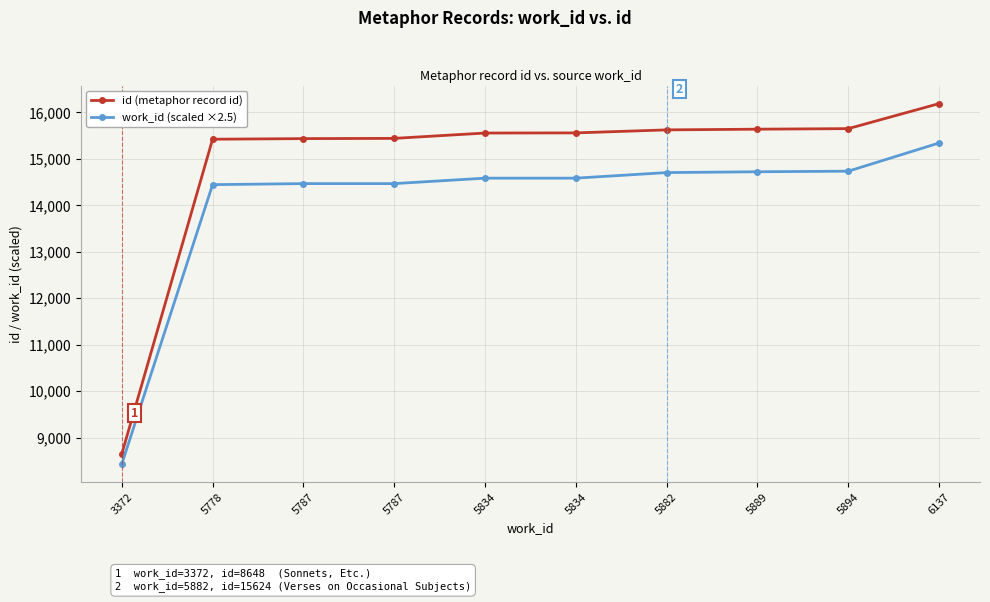

Reading left to right, extract all data points from this chart.

id (metaphor record id): 3372=8648.0	5778=15423.0	5787=15436.0	5787=15441.0	5834=15556.0	5834=15559.0	5882=15624.0	5889=15639.0	5894=15651.0	6137=16190.0
work_id (scaled ×2.5): 3372=8430.0	5778=14445.0	5787=14467.5	5787=14467.5	5834=14585.0	5834=14585.0	5882=14705.0	5889=14722.5	5894=14735.0	6137=15342.5